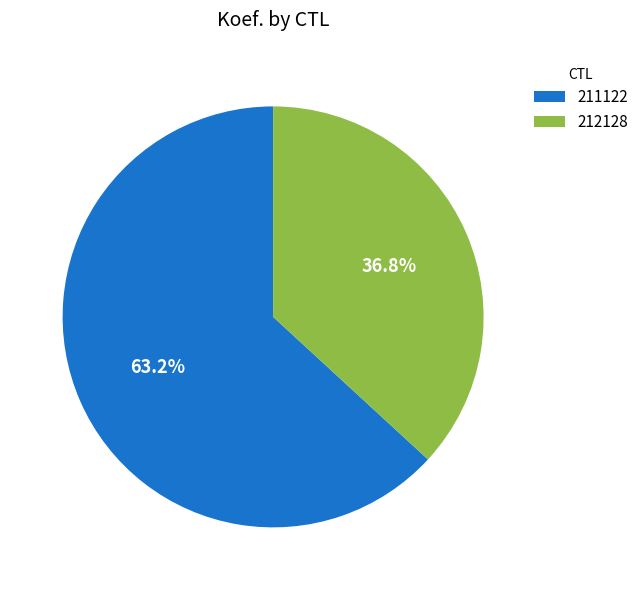

What is the largest slice in the pie chart?

211122